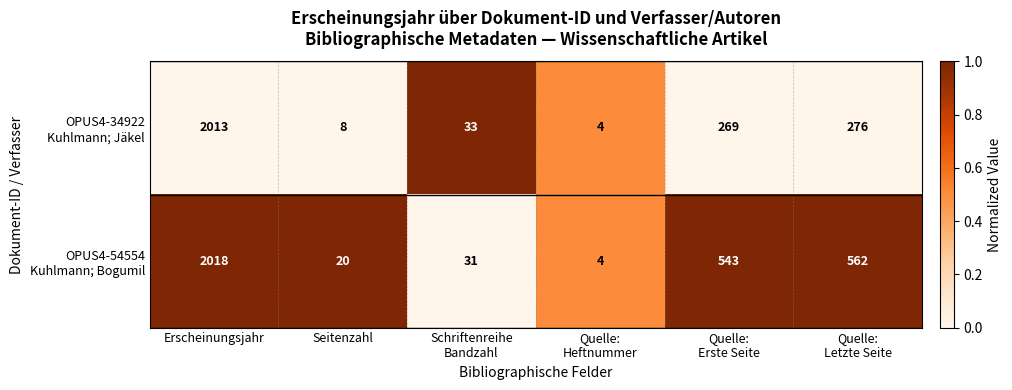

What is the maximum value shown in the chart?

2018